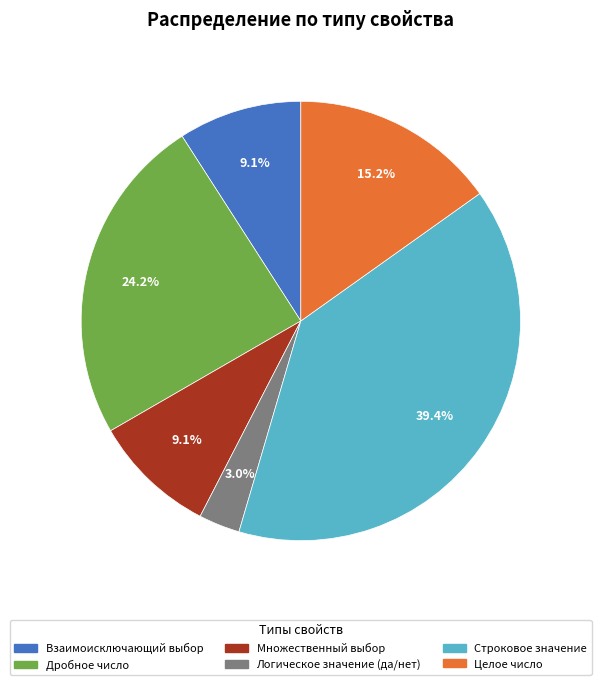

What is the total percentage of Дробное число and Взаимоисключающий выбор?

33.3%